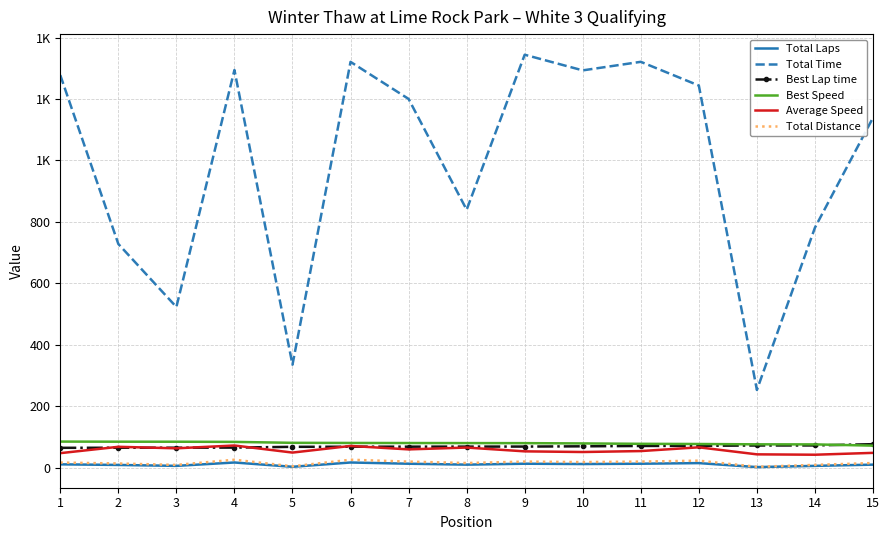

At which category is the sum across all series the highest?

6